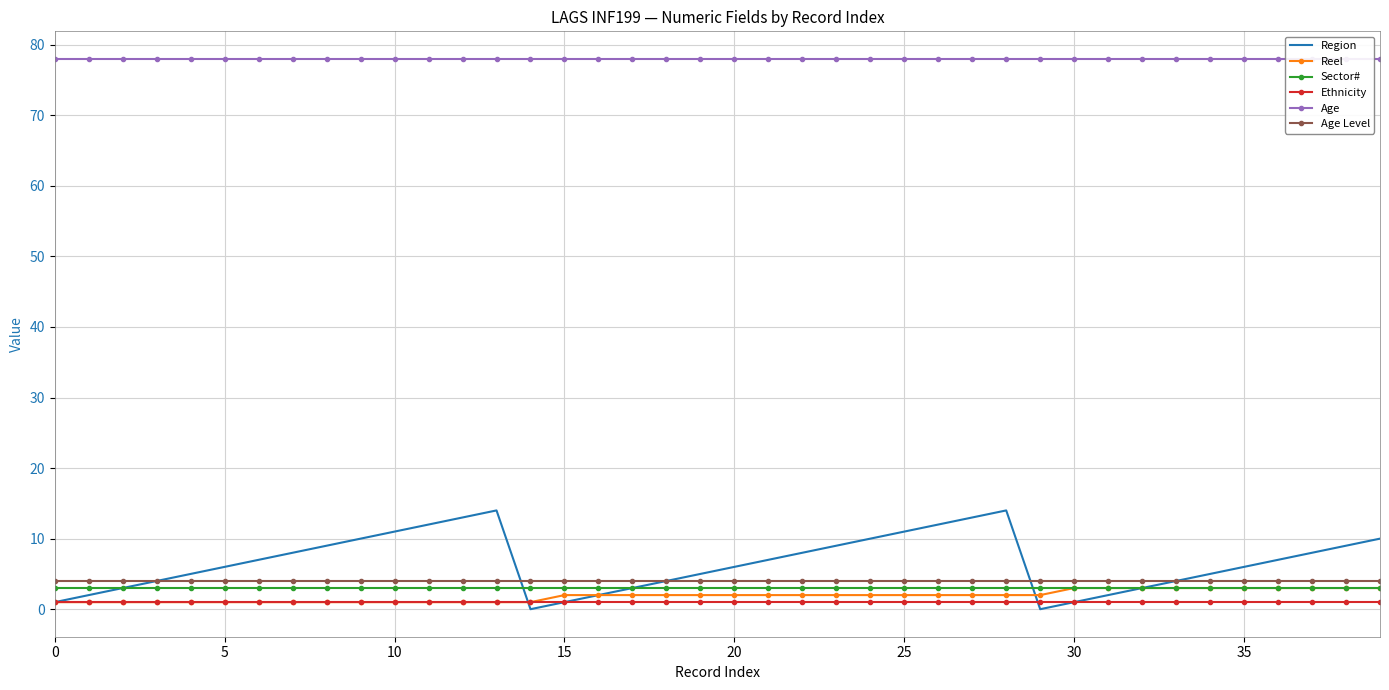

True or false: Age Level and Ethnicity cross at least once.

False